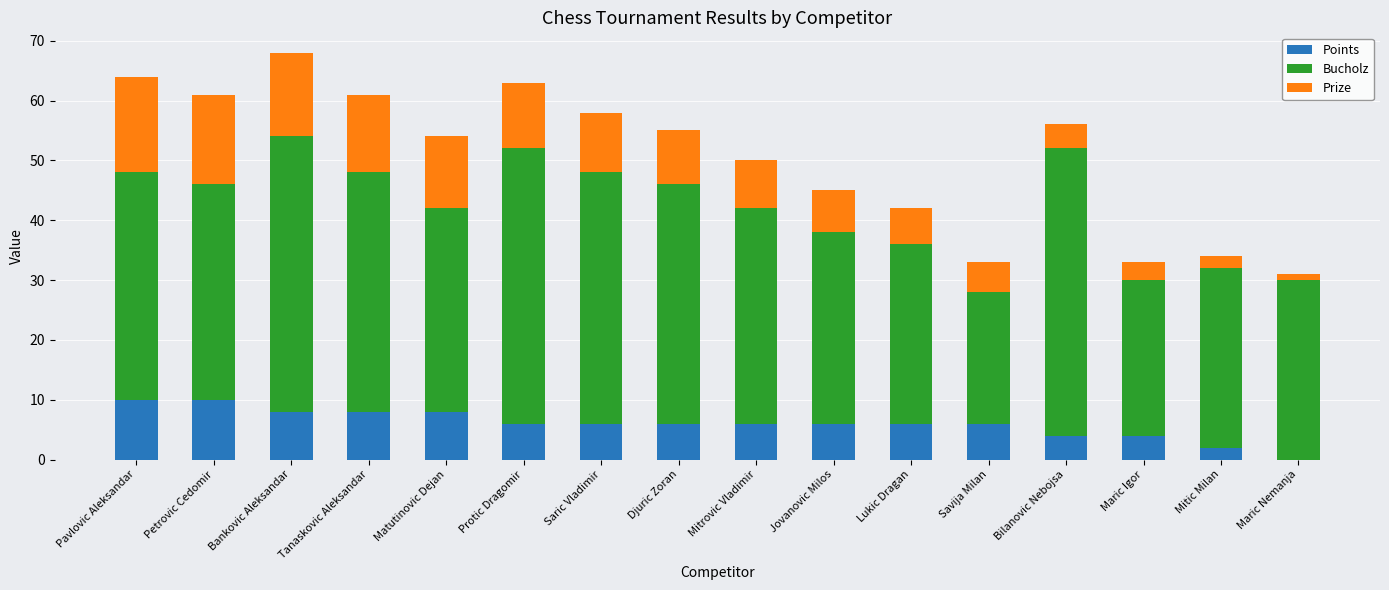

What is the sum of the Points values at Bilanovic Nebojsa and Lukic Dragan?

10